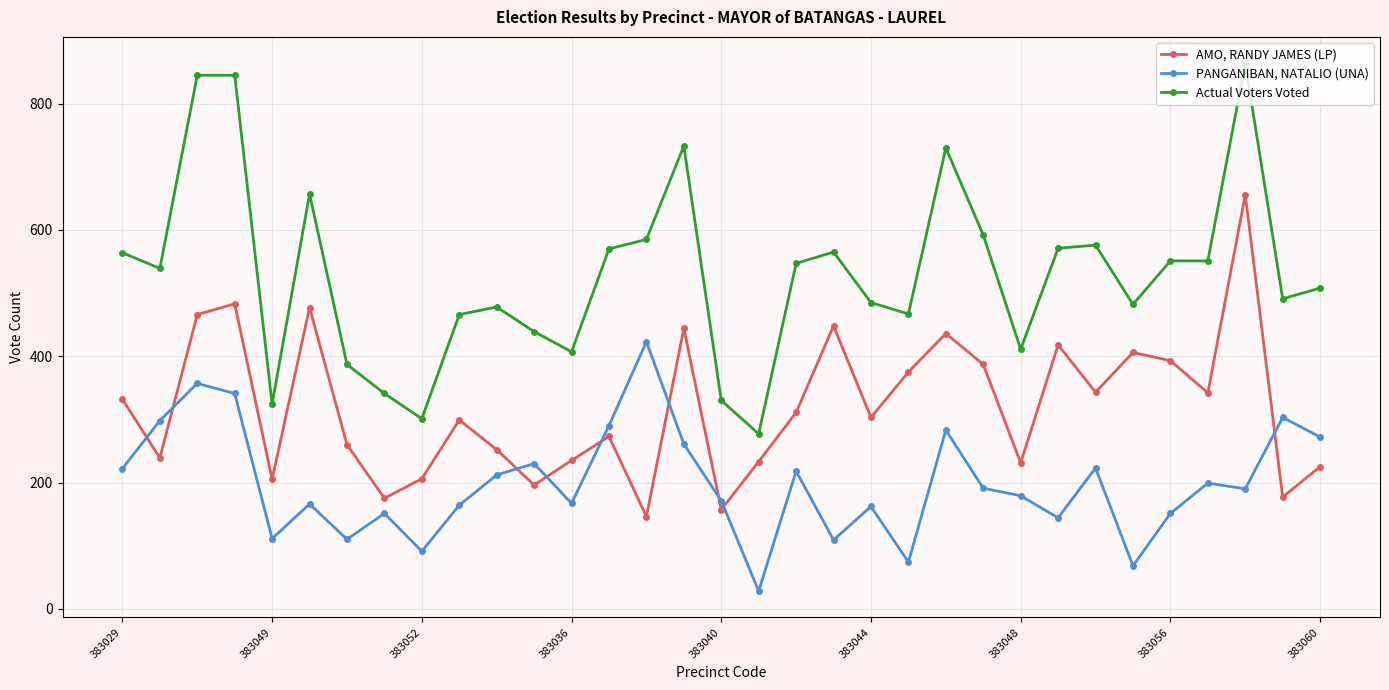

Rank the series by their maximum value, from lowest to highest.

PANGANIBAN, NATALIO (UNA), AMO, RANDY JAMES (LP), Actual Voters Voted